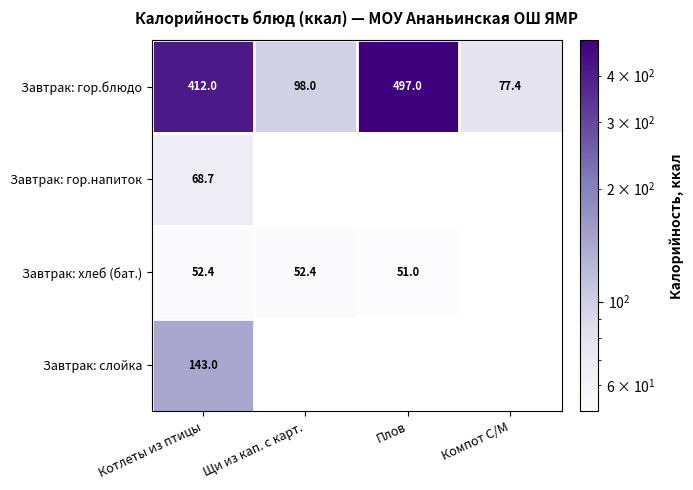

Which has a higher value, Компот С/М or Плов?

Плов